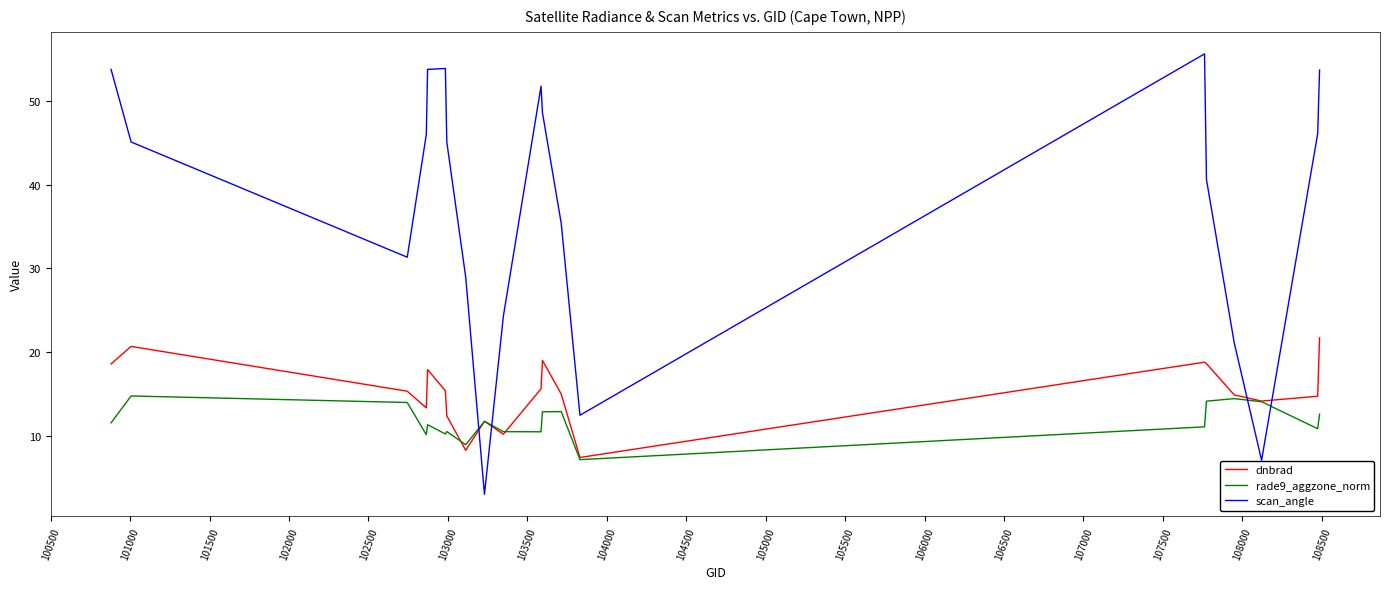

Rank the series by their maximum value, from lowest to highest.

rade9_aggzone_norm, dnbrad, scan_angle